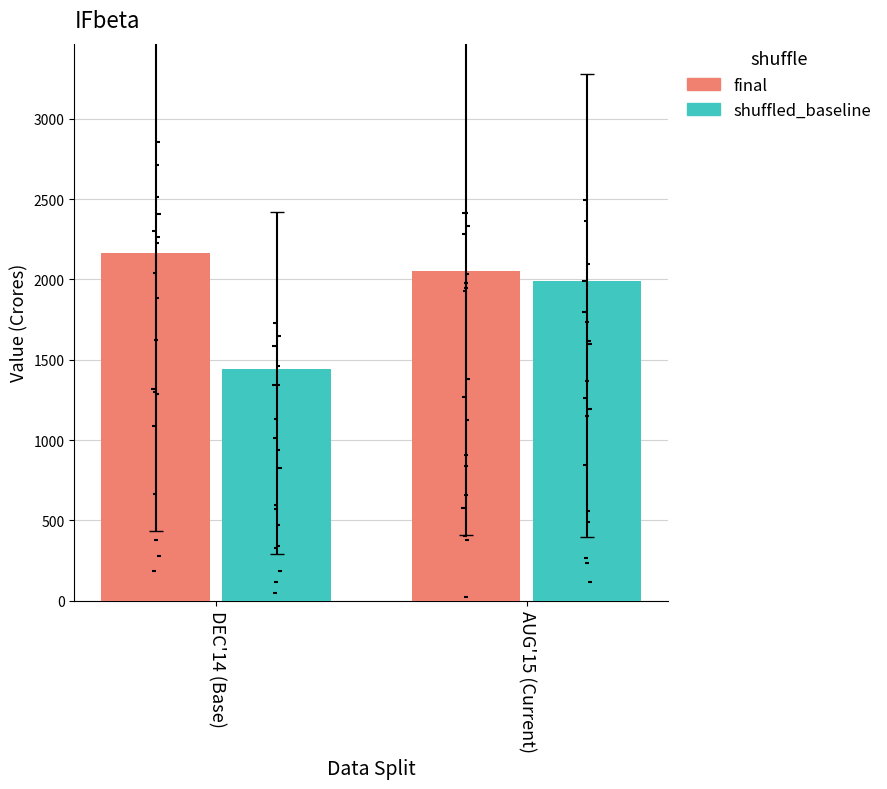

Is the value of shuffled_baseline at AUG'15 (Current) greater than the value of final at DEC'14 (Base)?

No